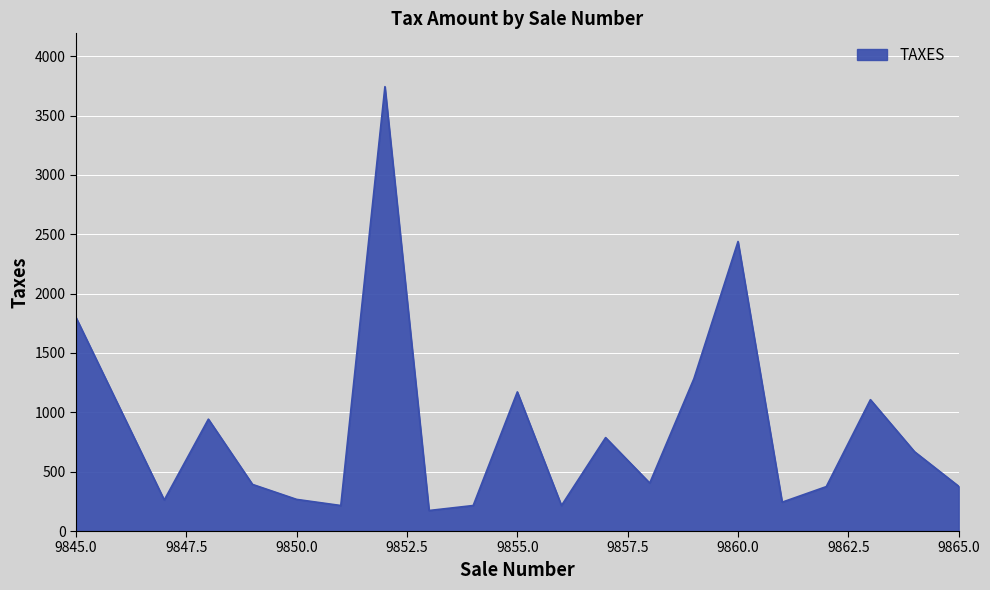

How many series are shown in this chart?

1